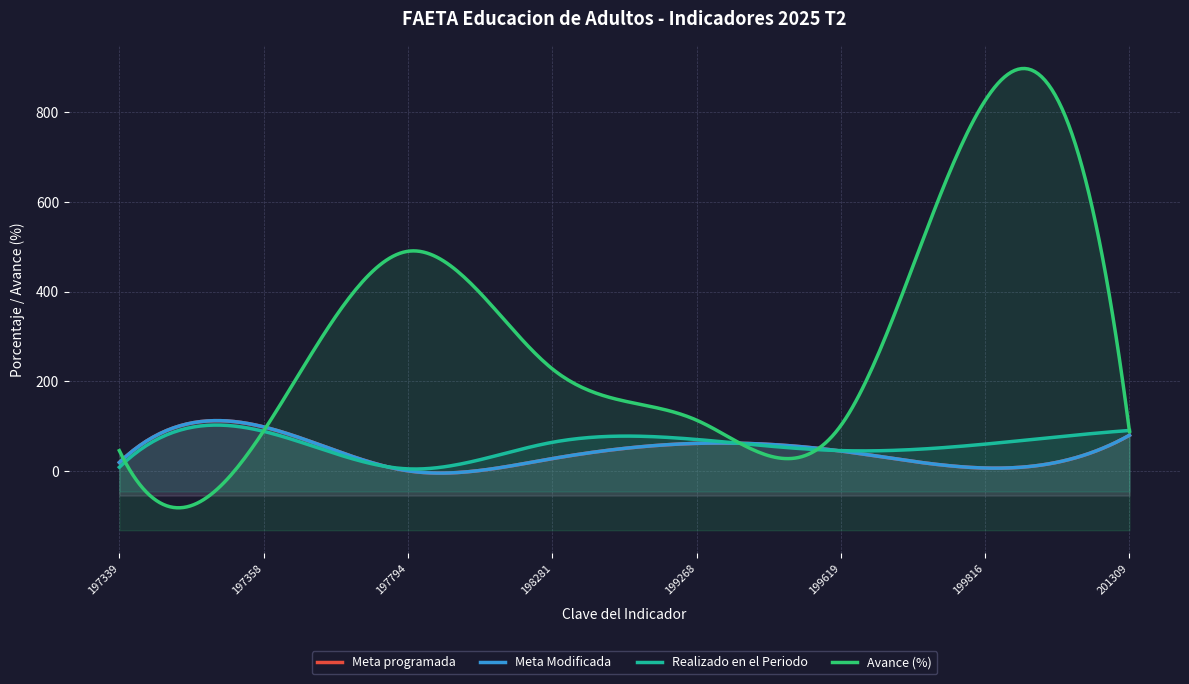

Where is the first local maximum for Meta programada?

197358